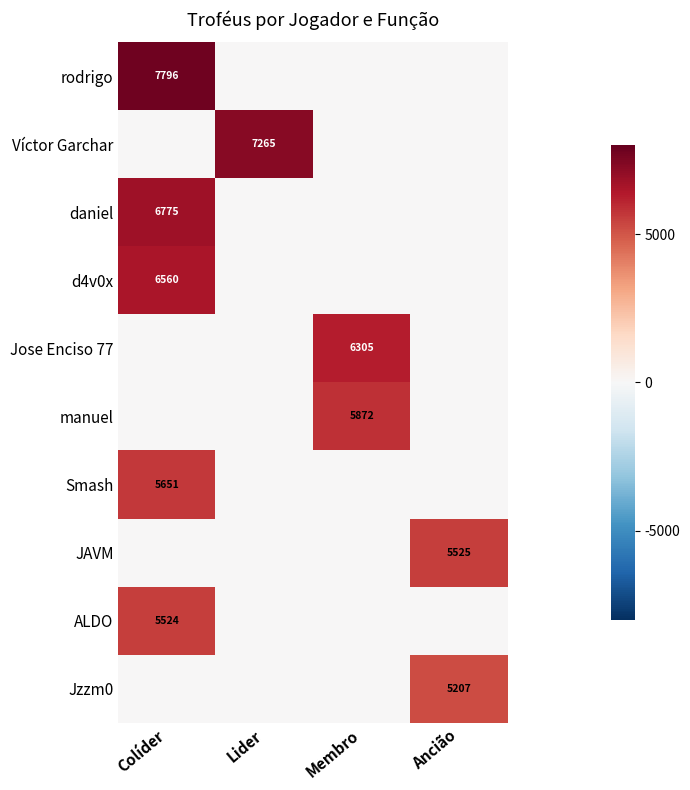

Is the value of Smash at Lider greater than the value of Jzzm0 at Colíder?

No